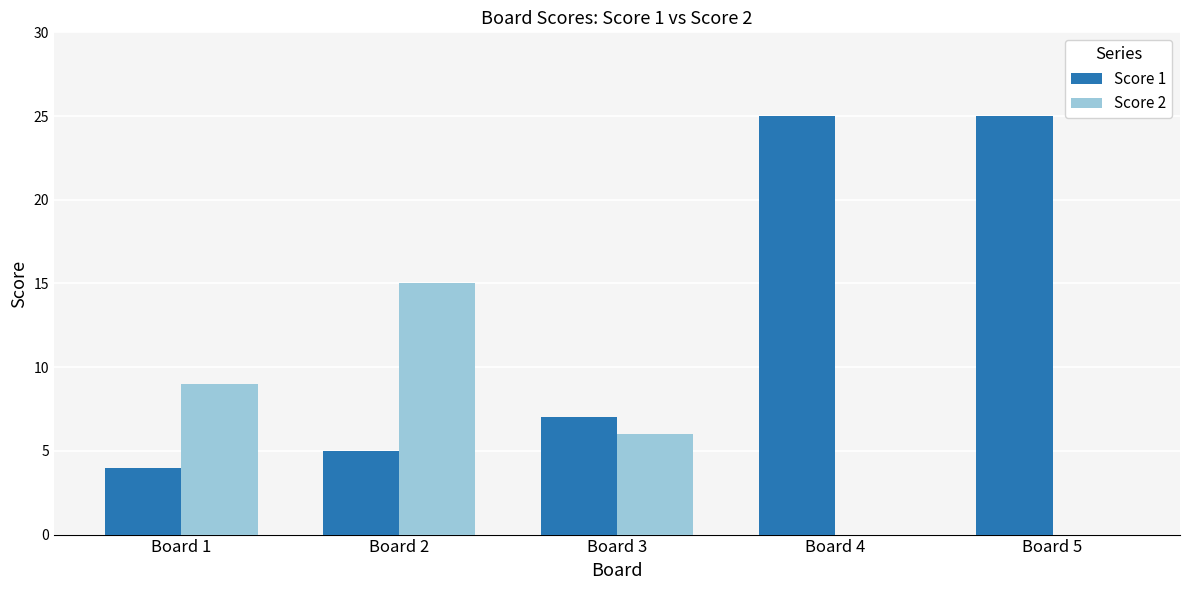

The value of Score 2 at Board 4 is 5. True or false?

False